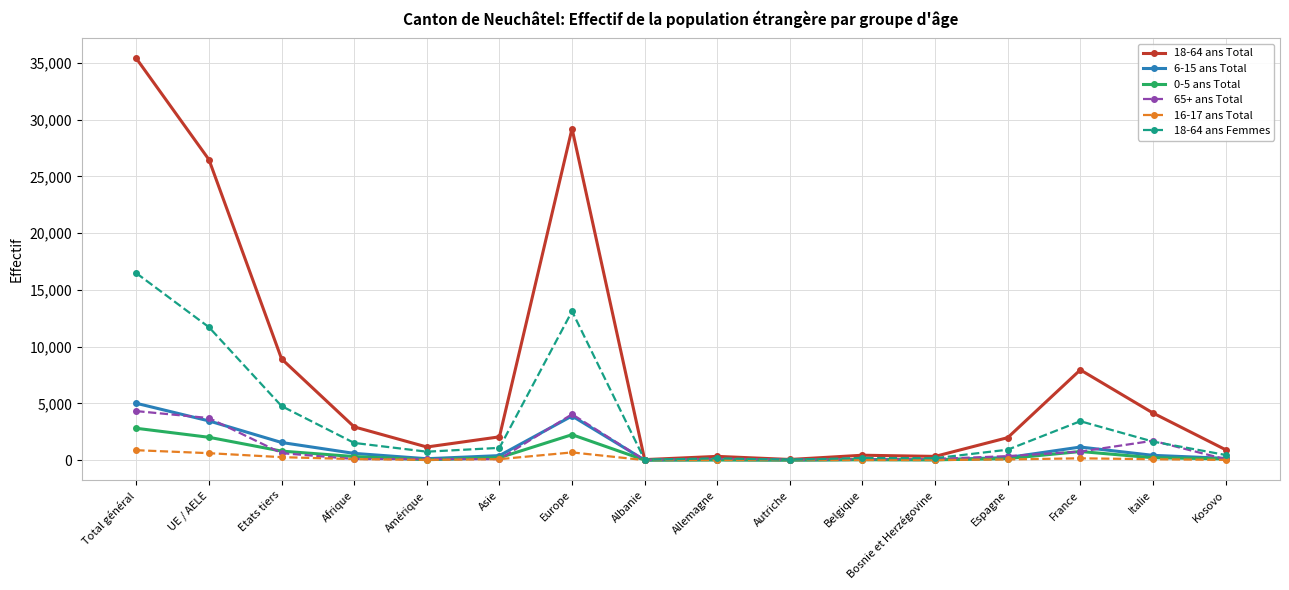

Which series has the largest range (max minus min)?

18-64 ans Total